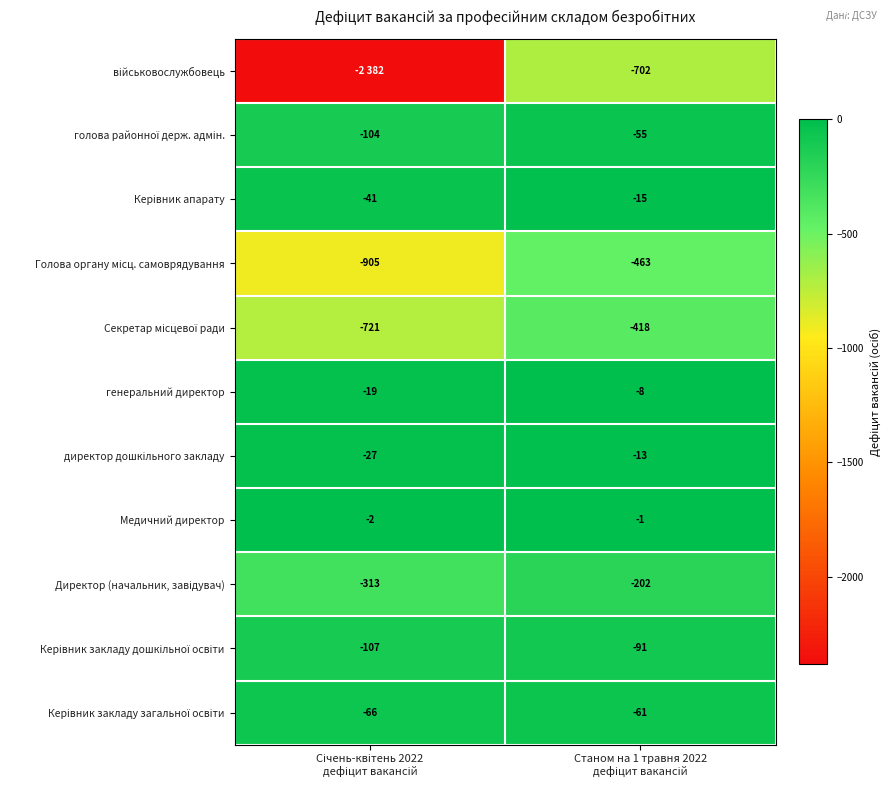

What is the average value of the військовослужбовець series?

-1542